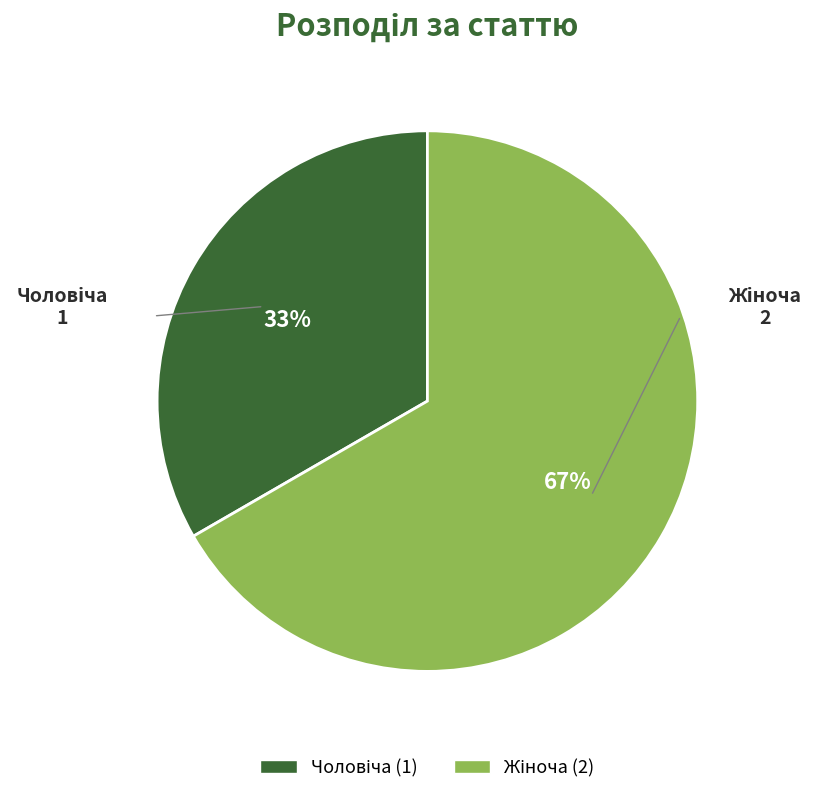

To the nearest percent, what is the average slice percentage?

50%